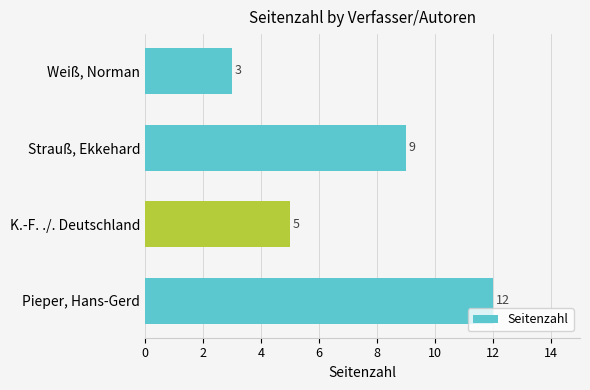

Count the values in the range 5 to 12.

3